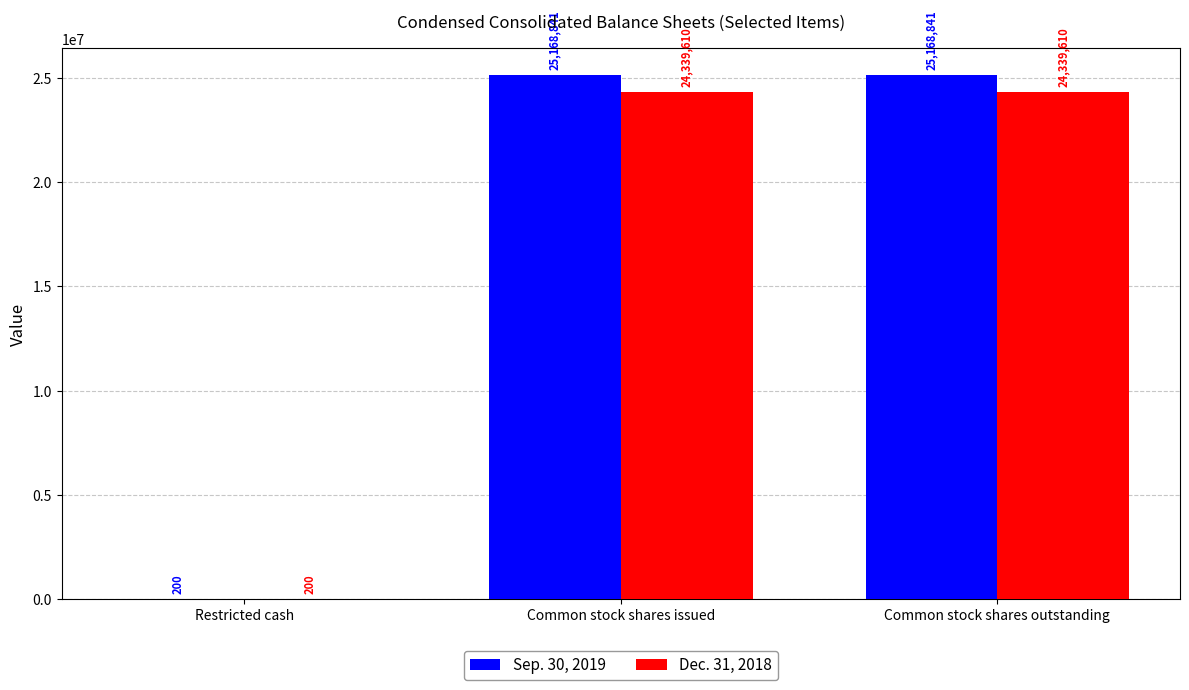

Where is Sep. 30, 2019 nearest to the value 12584520?

Restricted cash